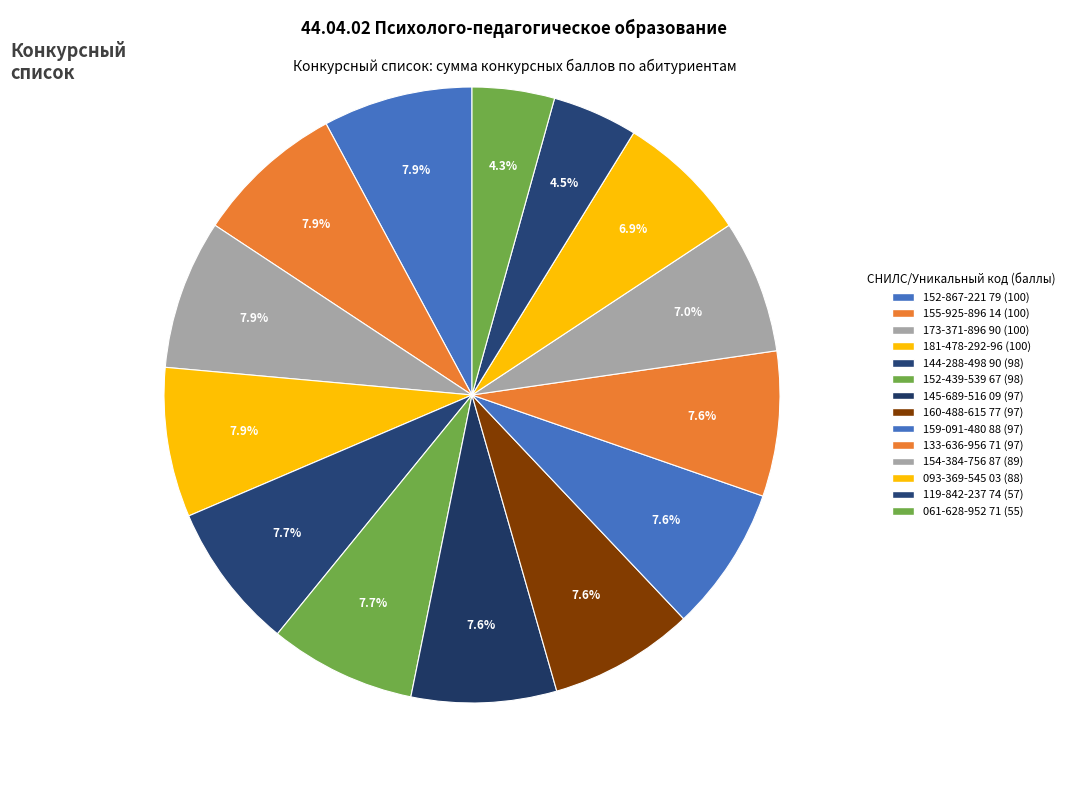

Is there any slice that represents more than half of the pie?

No